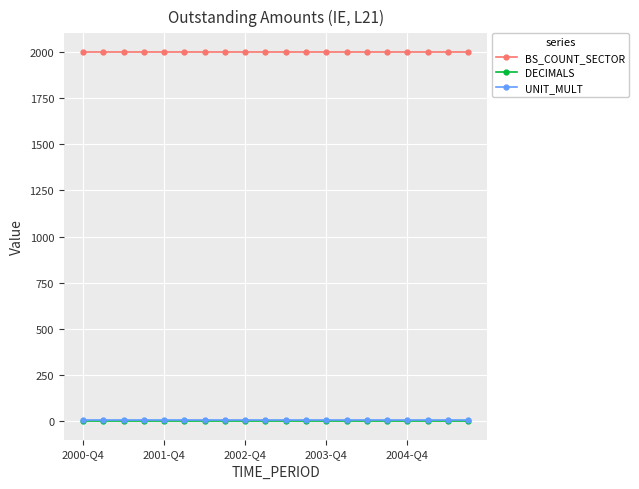

At how many categories does at least one series exceed 1313?

20